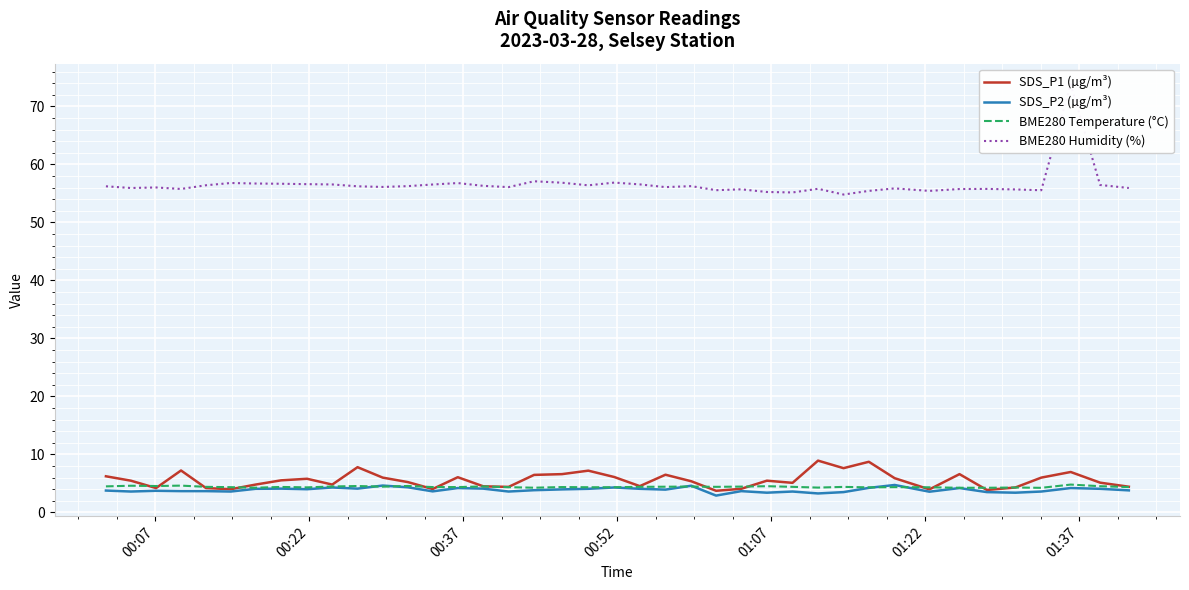

What is the maximum value for SDS_P1 (µg/m³)?

8.9